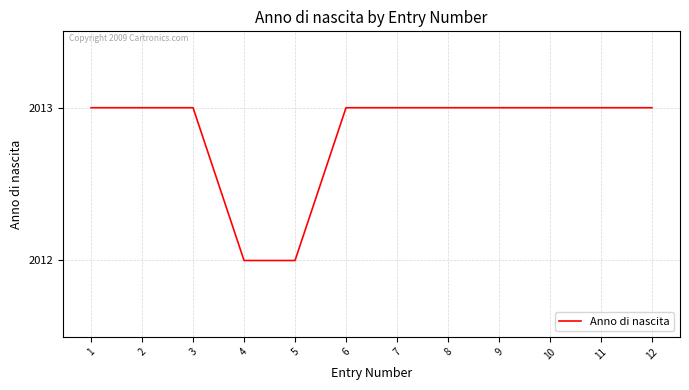

True or false: the data shows 2013 at 7.

True